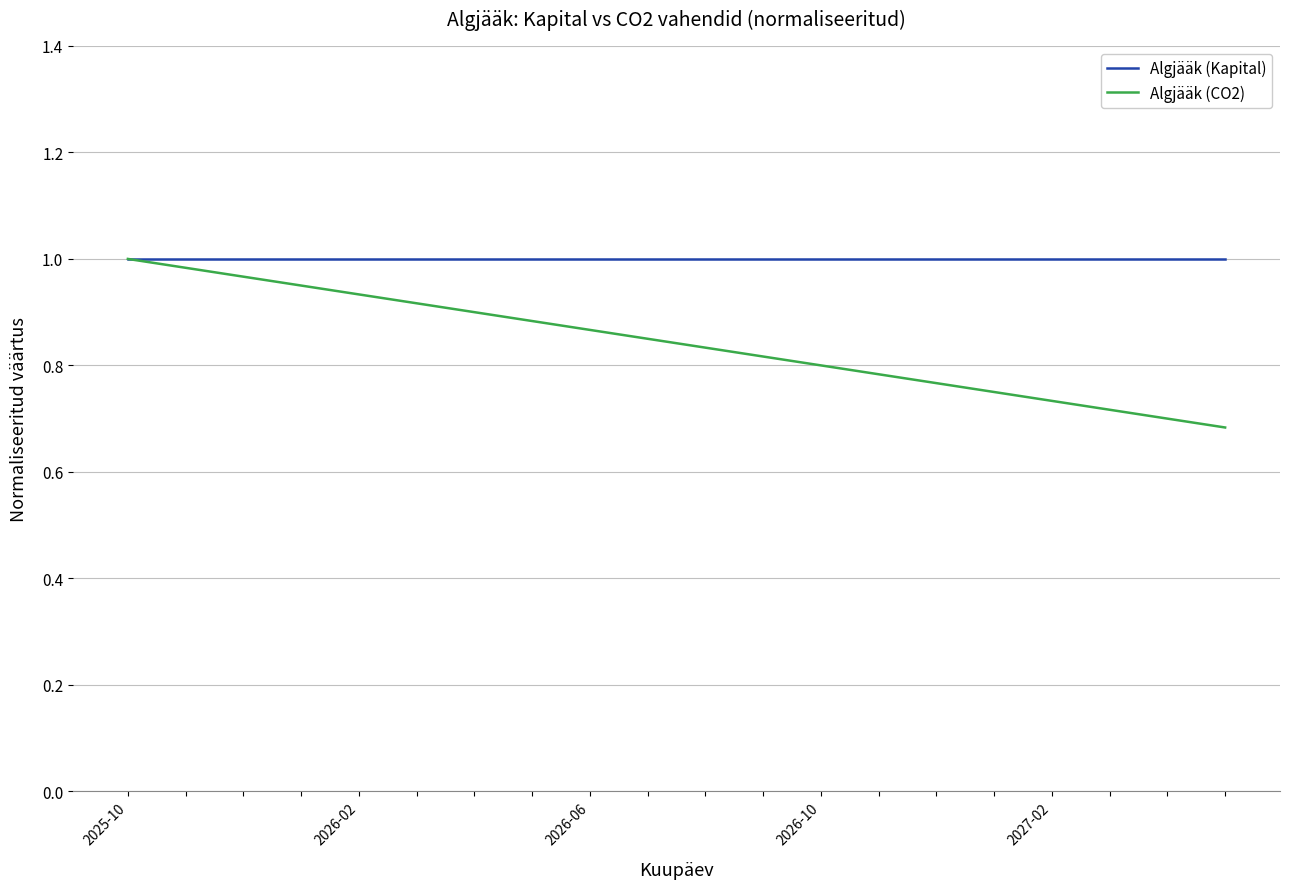

Rank the series by their average value, from highest to lowest.

Algjääk (Kapital), Algjääk (CO2)